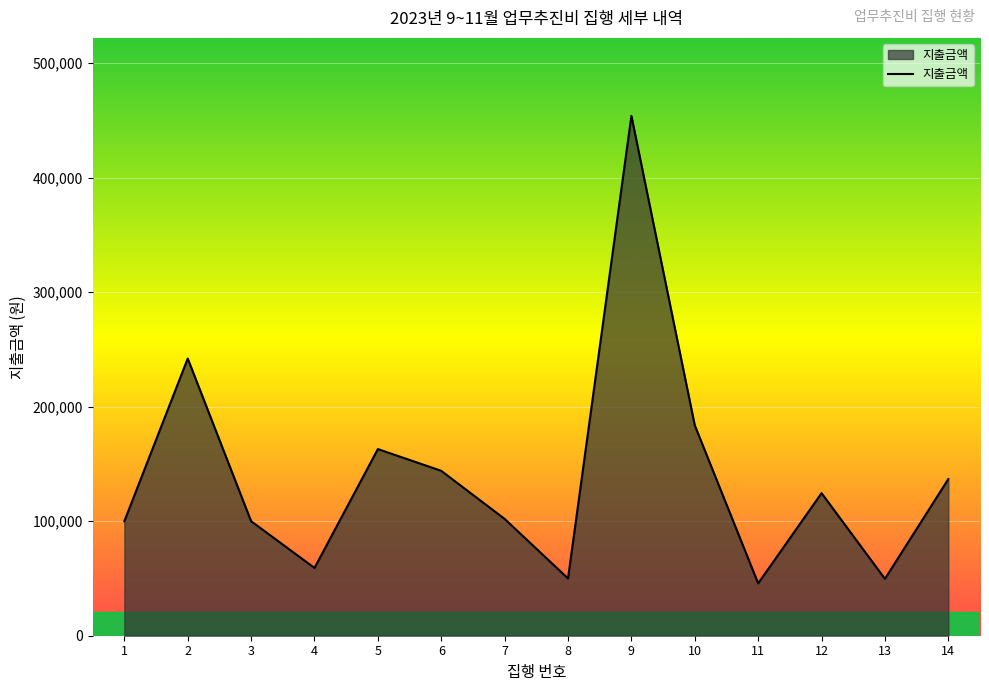

What is the change in value from 7 to 13?

-52340